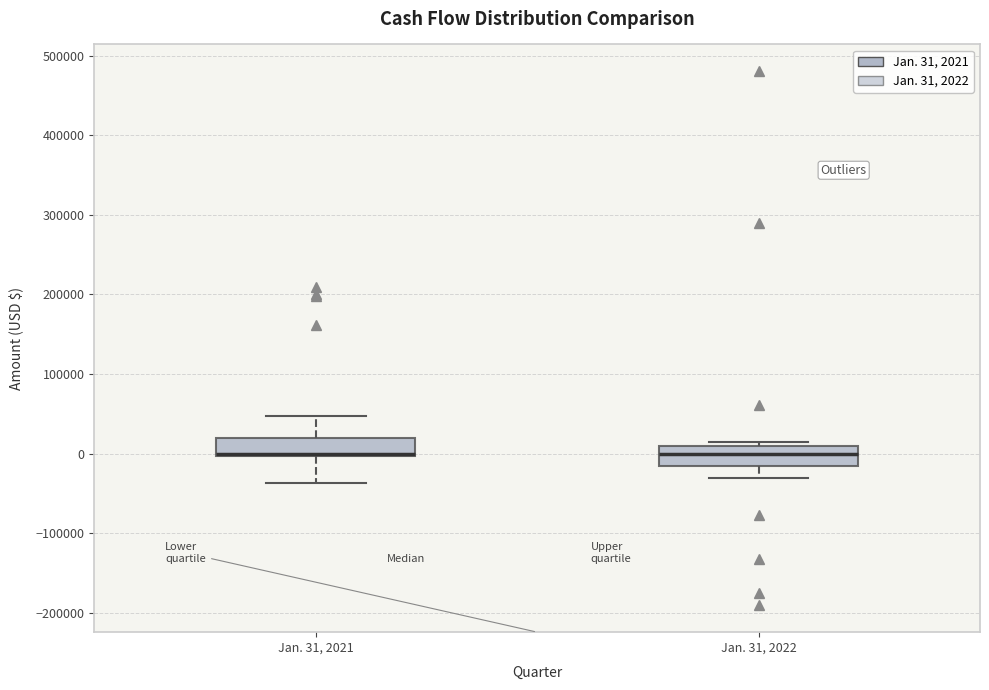

Reading left to right, read every box against the y-axis: the position of its median line, the range the box covers, and the ends of its whiskers. The values are not printed on the chart, so give them approximately, as read against the axis.

Jan. 31, 2021: median 0 (drawn on the box's lower edge), box 0 to 20000, whiskers -40000 to 50000
Jan. 31, 2022: median 0, box -20000 to 10000, whiskers -30000 to 10000 (just above the box's upper edge)